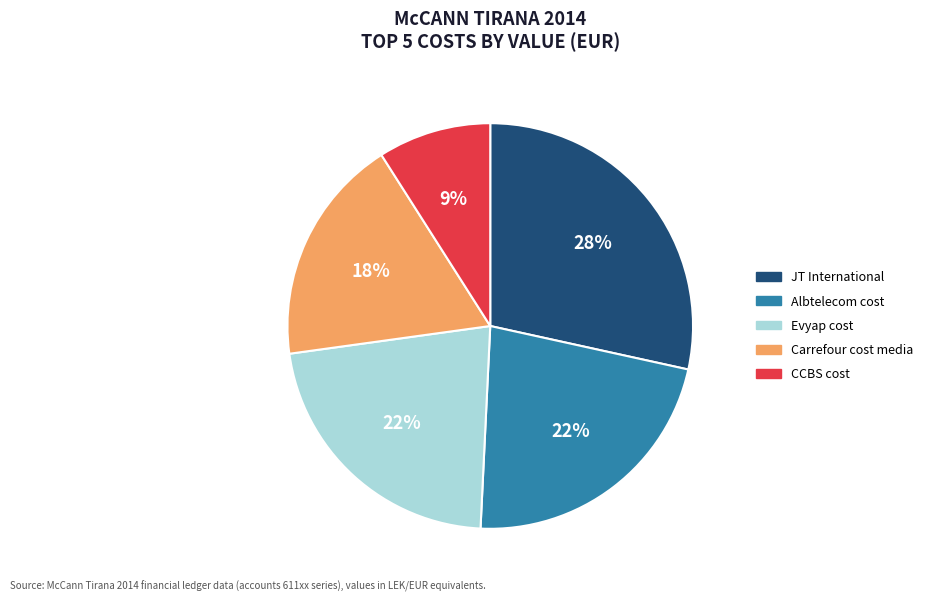

Is the sum of CCBS cost and Evyap cost greater than half?

No